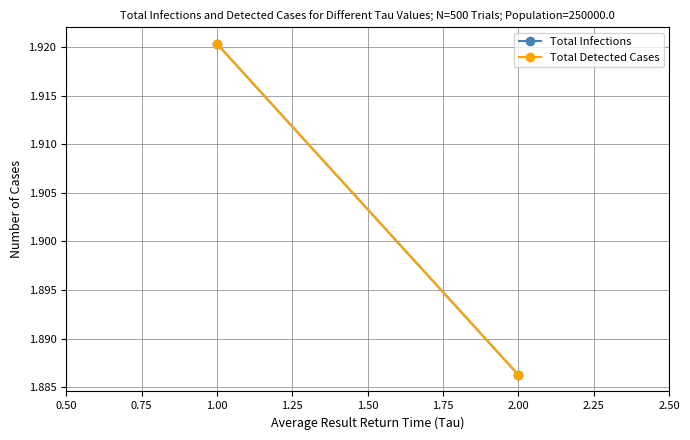

What is the value of the Total Detected Cases point at the 2nd from the left?

1.9